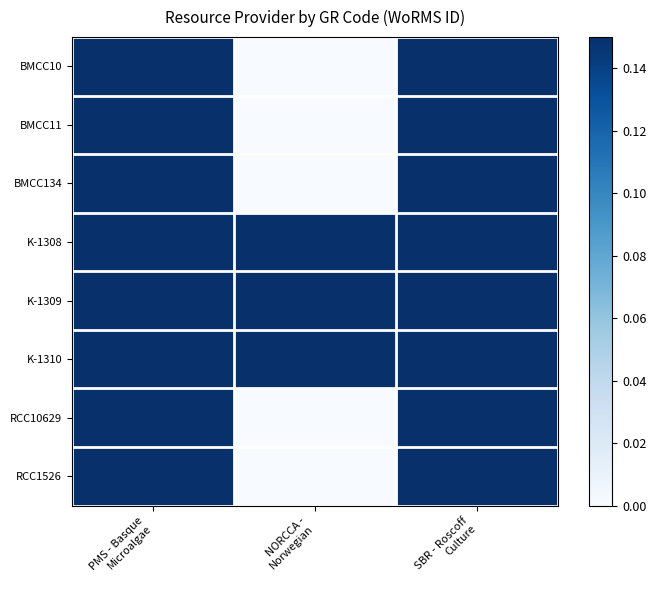

What is the maximum value shown in the chart?

1.0